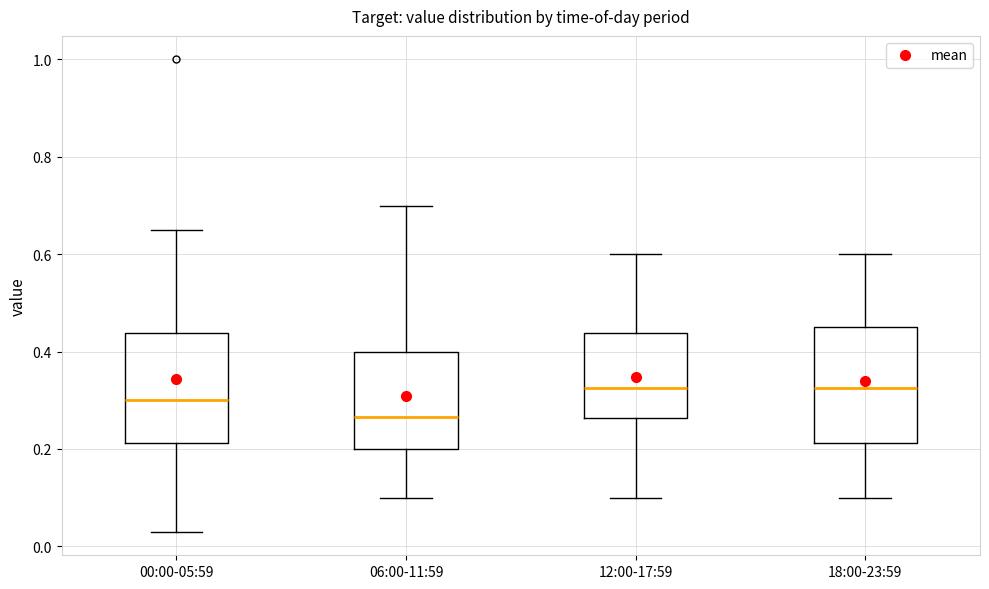

Reading left to right, transcribe this box plot: for each box, give where its median line is, the range the box spans, and where its two whiskers end, as read against the y-axis. The values are not printed on the chart, so give them approximately, as read against the axis.

00:00-05:59: median 0.30, box 0.22 to 0.44, whiskers 0.04 to 0.66
06:00-11:59: median 0.26, box 0.20 to 0.40, whiskers 0.10 to 0.70
12:00-17:59: median 0.32, box 0.26 to 0.44, whiskers 0.10 to 0.60
18:00-23:59: median 0.32, box 0.22 to 0.46, whiskers 0.10 to 0.60